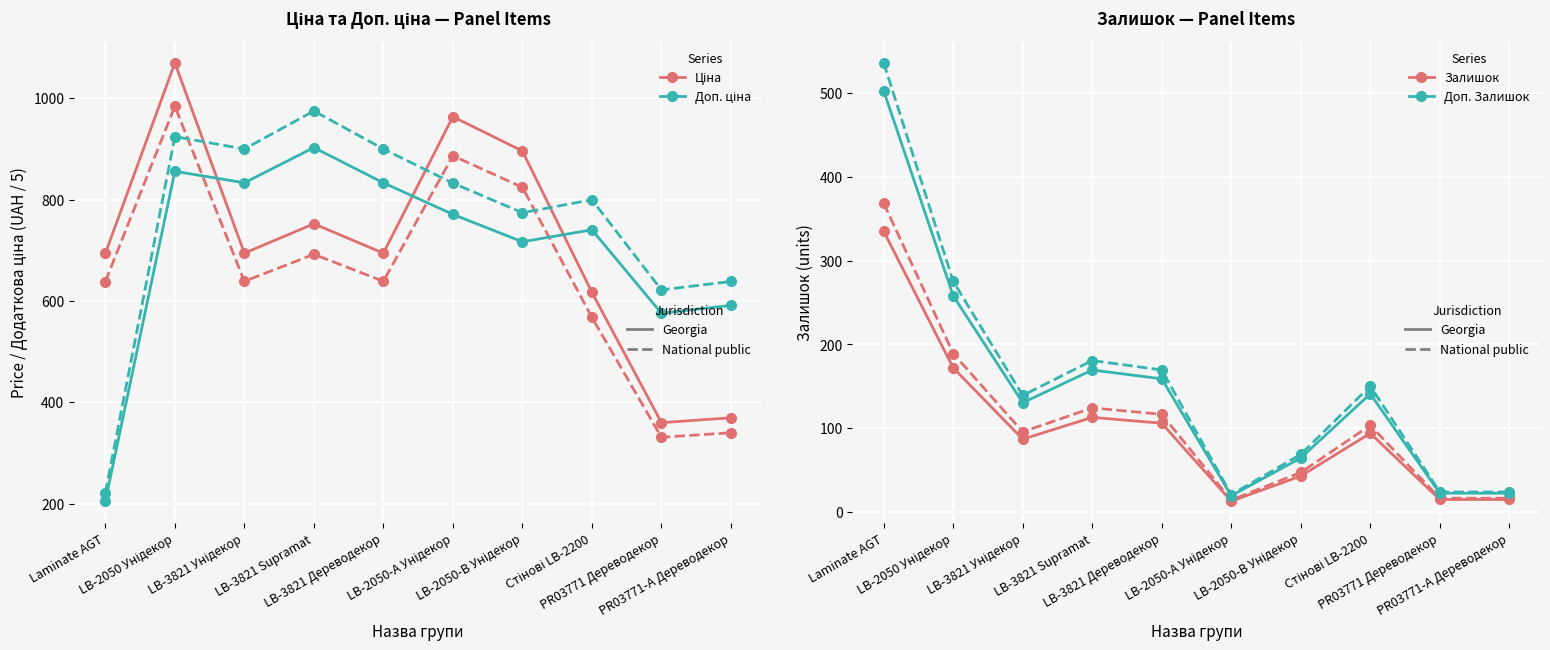

Which has a higher value, LB-3821 Дереводекор or LB-3821 Унідекор?

LB-3821 Дереводекор